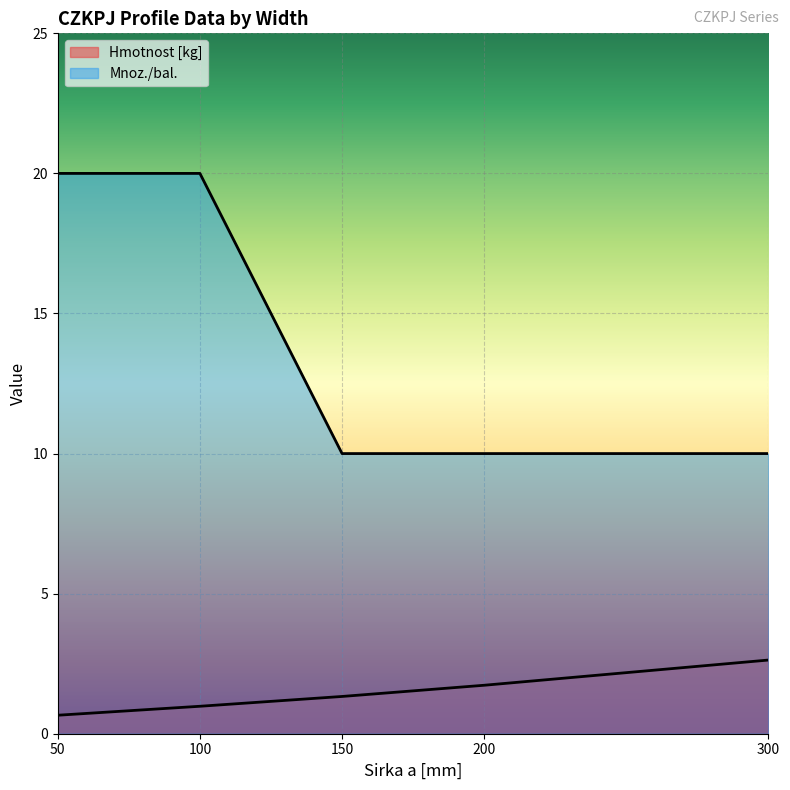

What is the value of the Mnoz./bal. point at the 5th from the left?

10.0